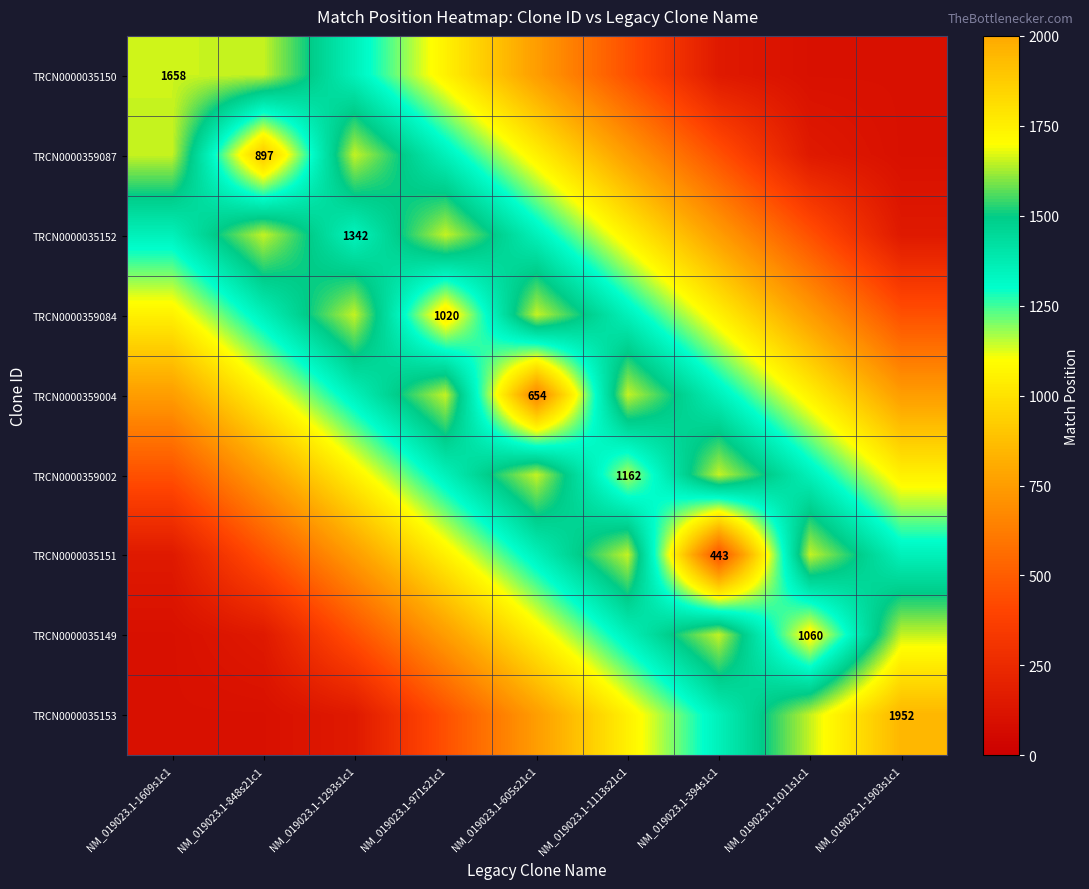

Is it true that TRCN0000035149 equals 1060 at NM_019023.1-1011s1c1?

True